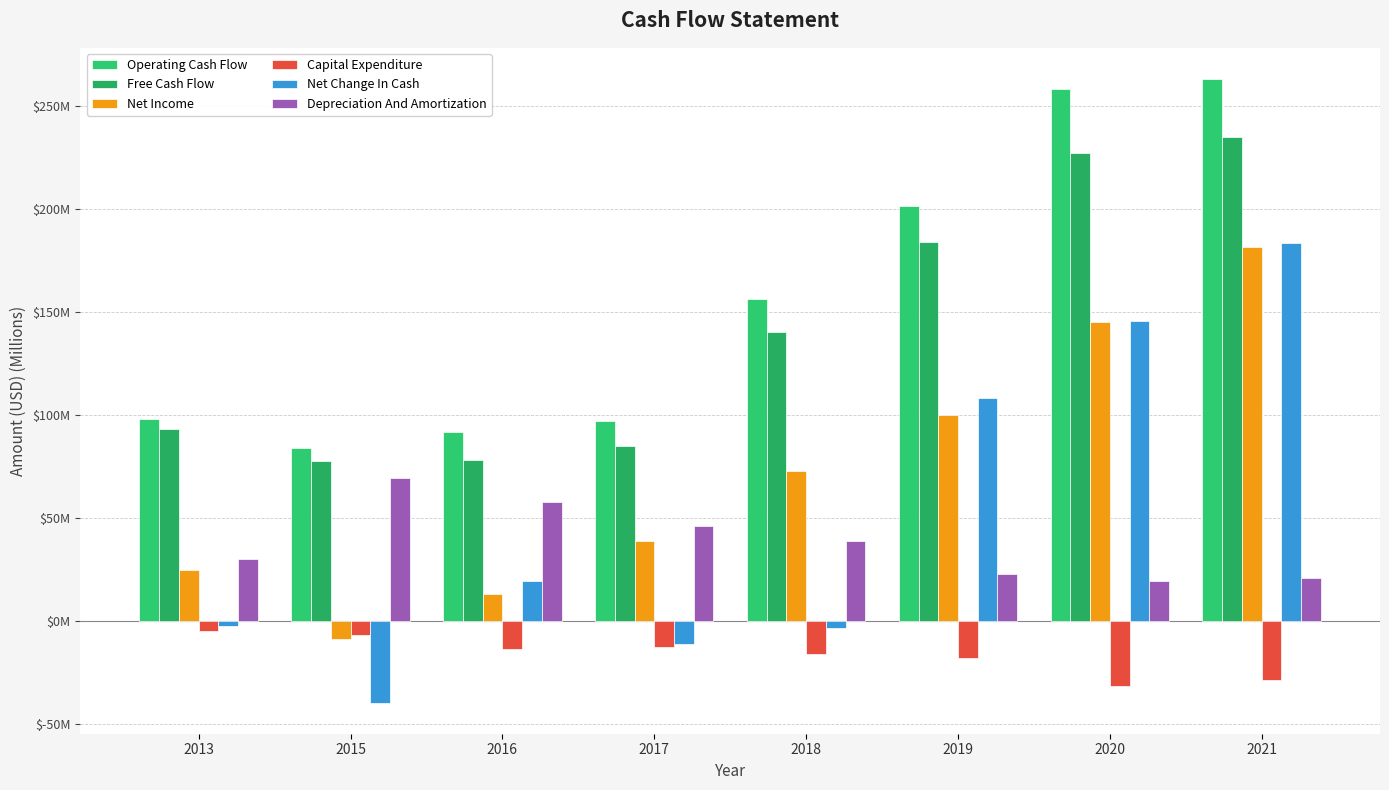

Between 2017 and 2020, which series saw the biggest shift?

Operating Cash Flow